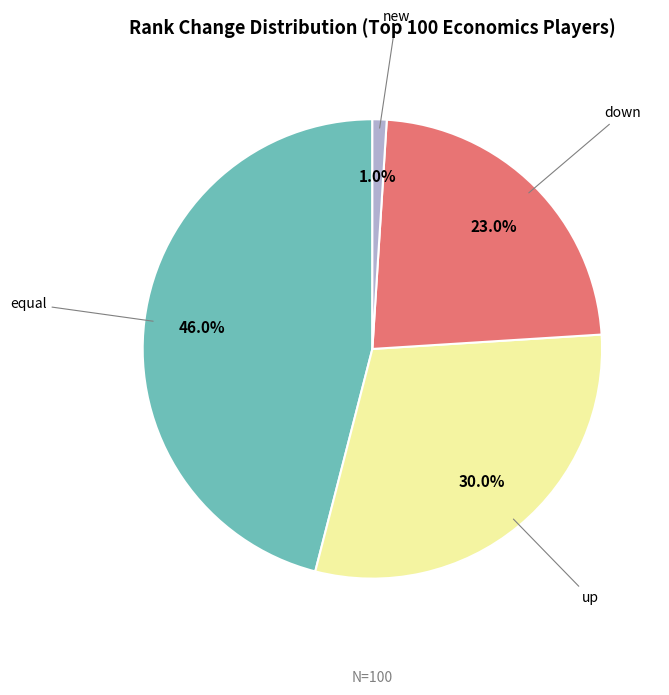

How much of the chart is everything except equal?

54.0%